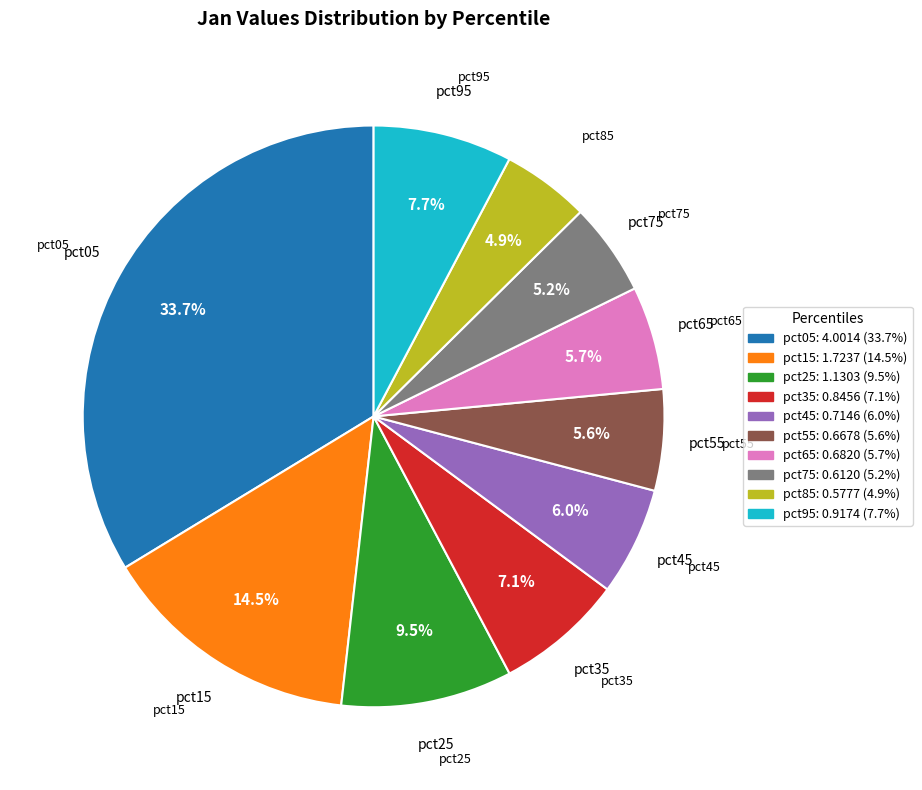

Is there a majority slice in this chart?

No